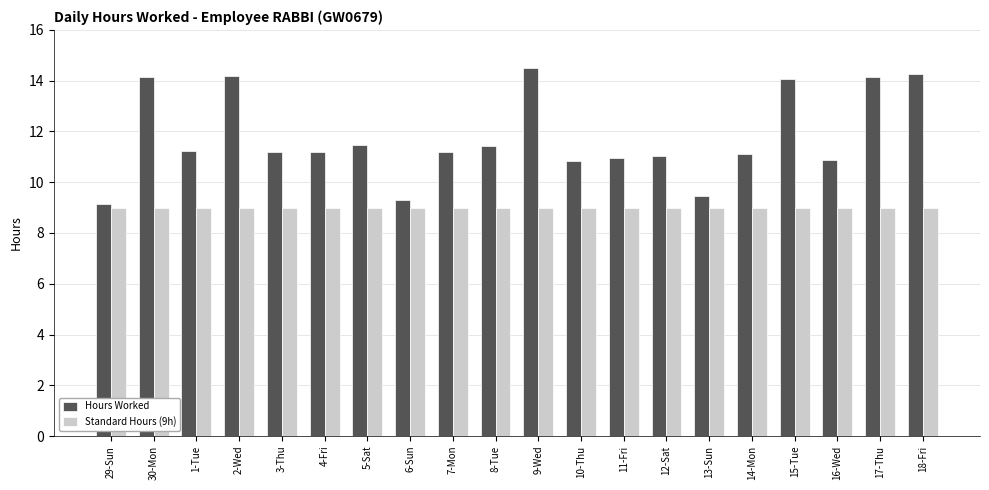

What is the label of the 2nd bar from the left?

30-Mon